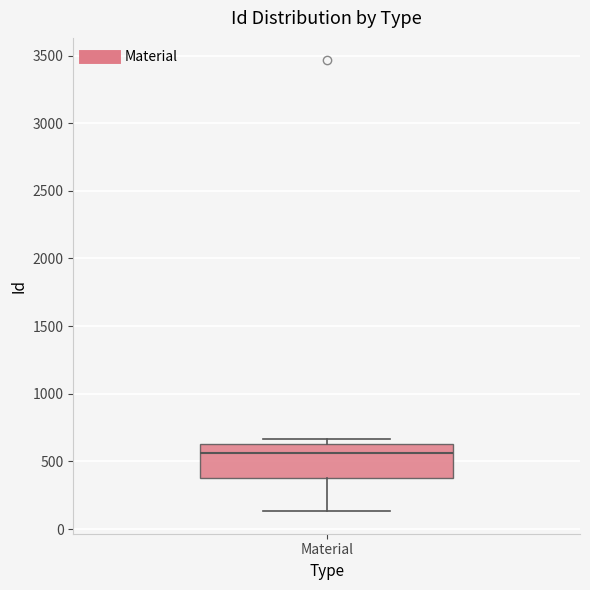

Transcribe this box plot: give where the median line is, the range the box spans, and where the two whiskers end, as read against the y-axis. The values are not printed on the chart, so give them approximately, as read against the axis.

median 550, box 350 to 650, whiskers 150 to 650 (just above the box's upper edge)